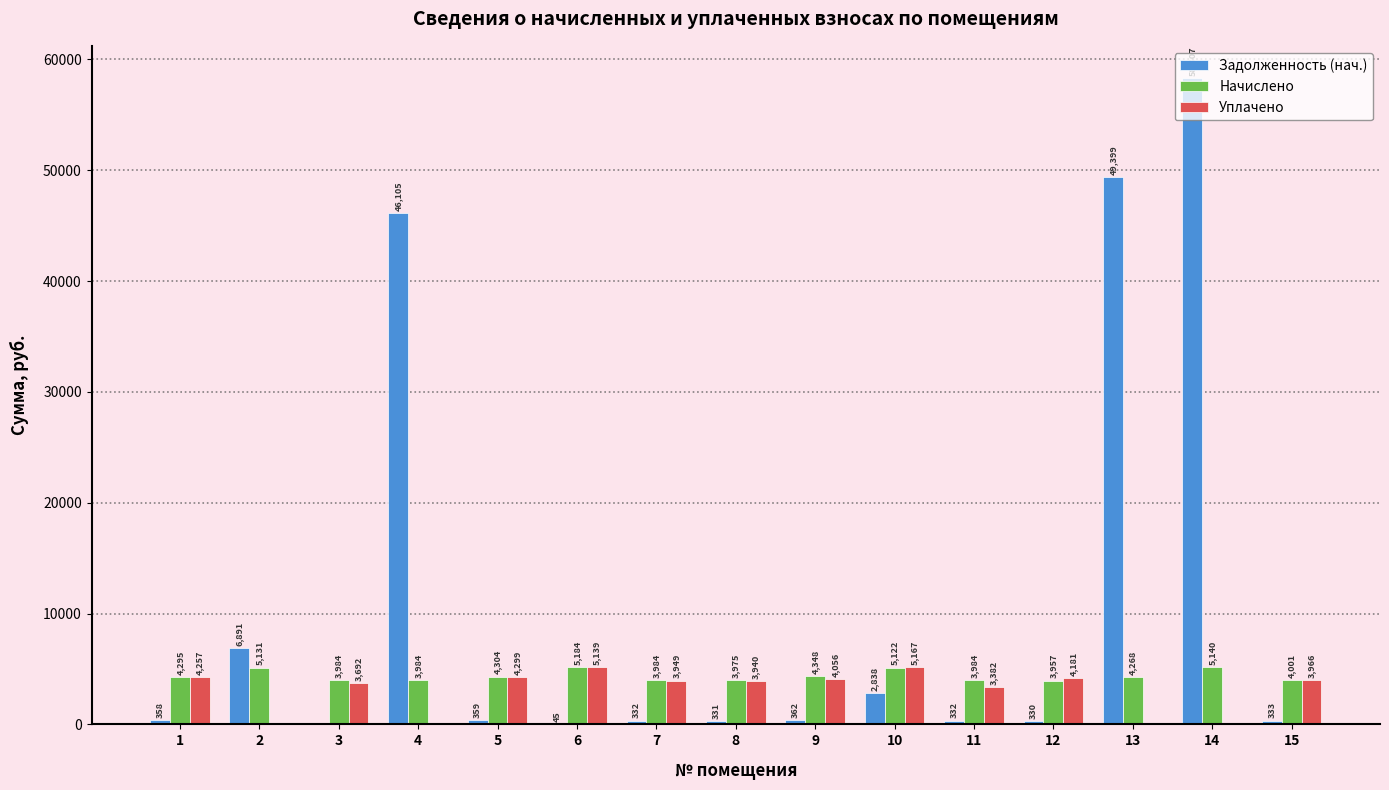

What is the total value across all series at 8?

8245.9